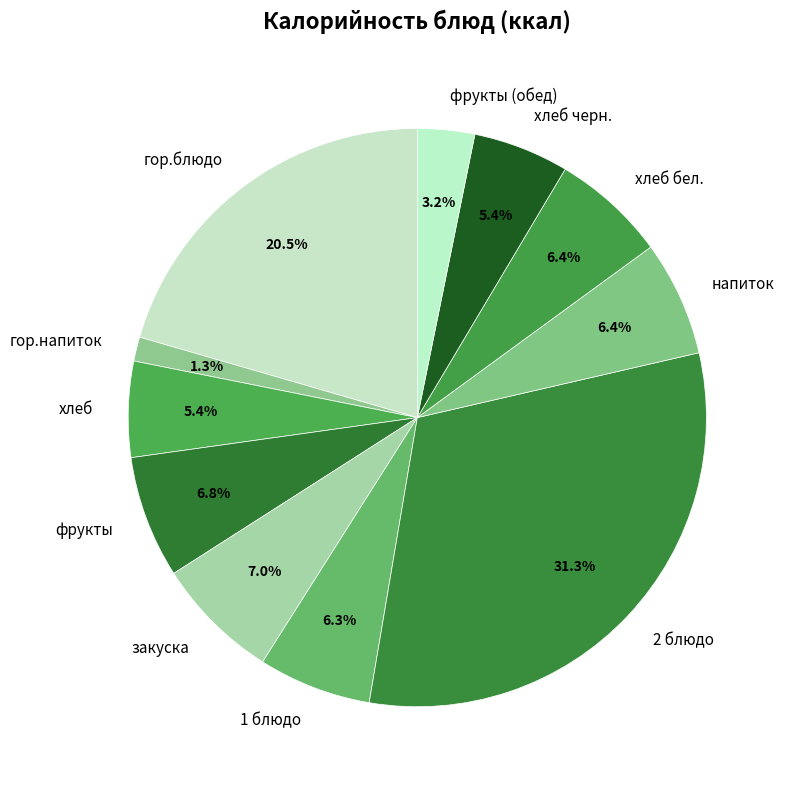

To the nearest percent, what is the combined percentage of гор.блюдо and хлеб бел.?

27%